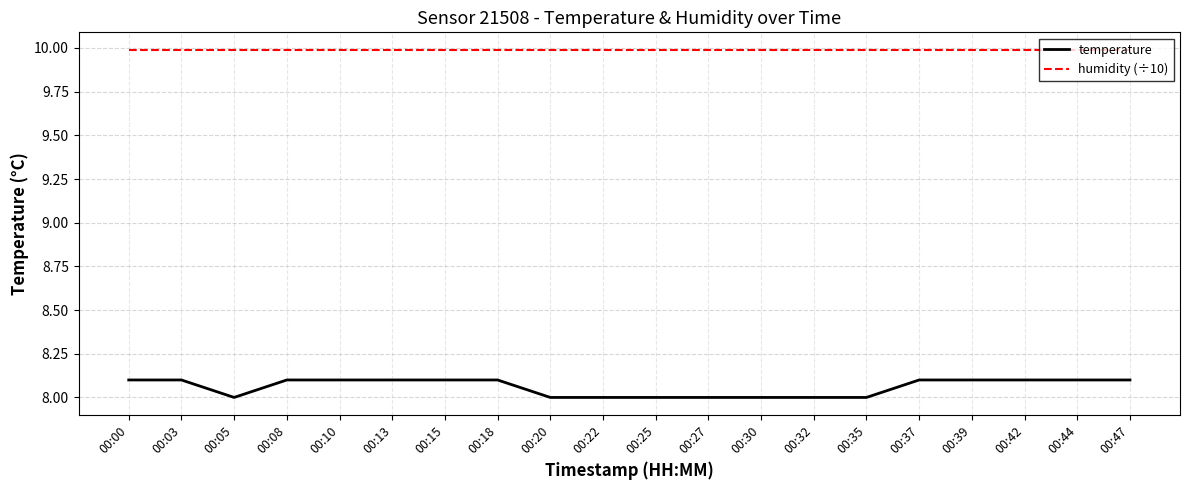

Which series has the largest range (max minus min)?

temperature